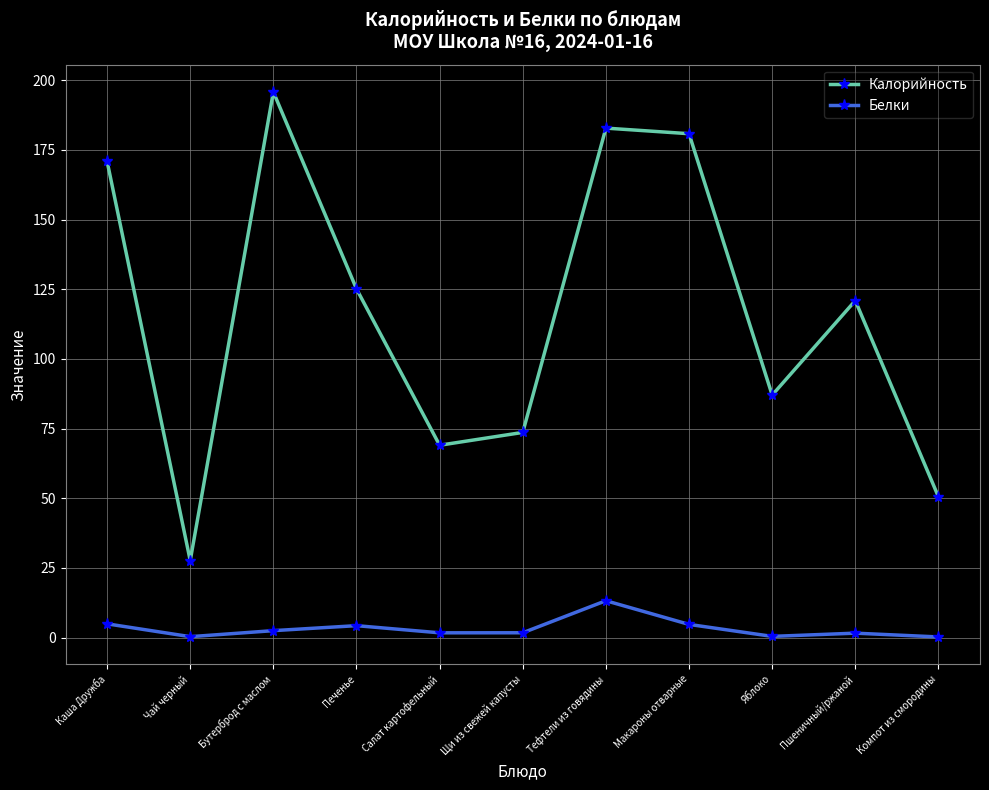

How many data points in Калорийность are less than 120?

5